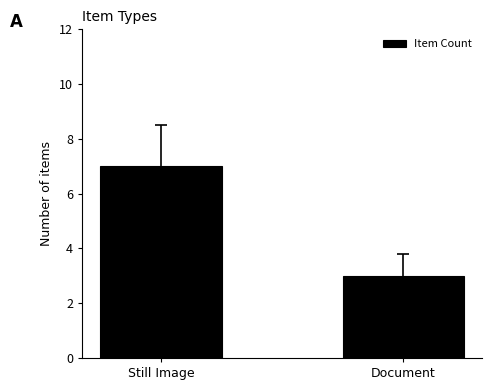

How many distinct data groups are displayed?

1